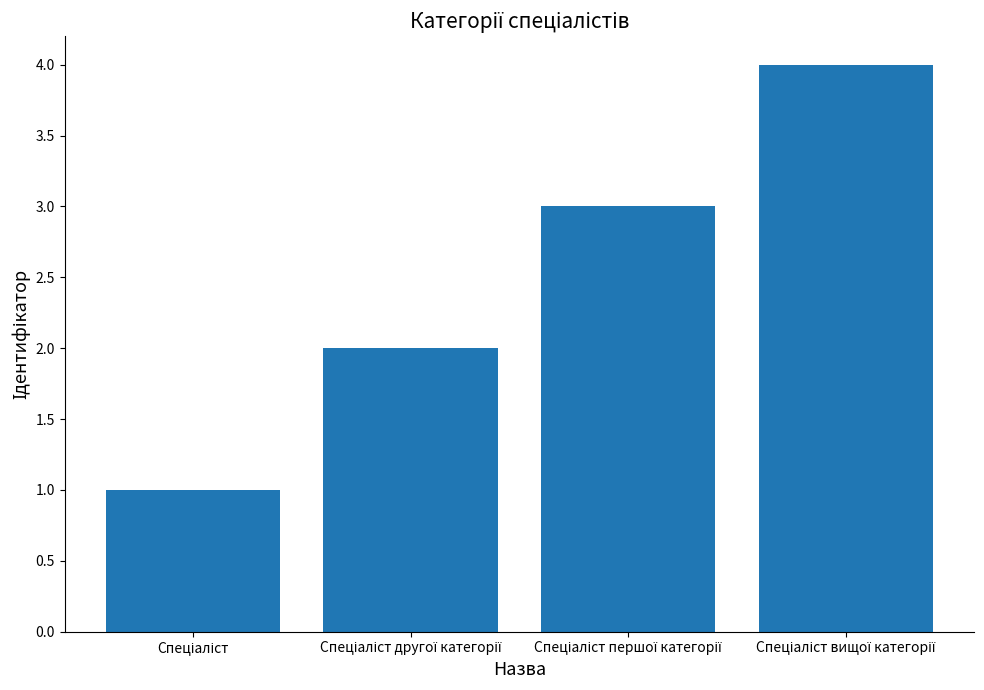

What is the maximum value shown in the chart?

4